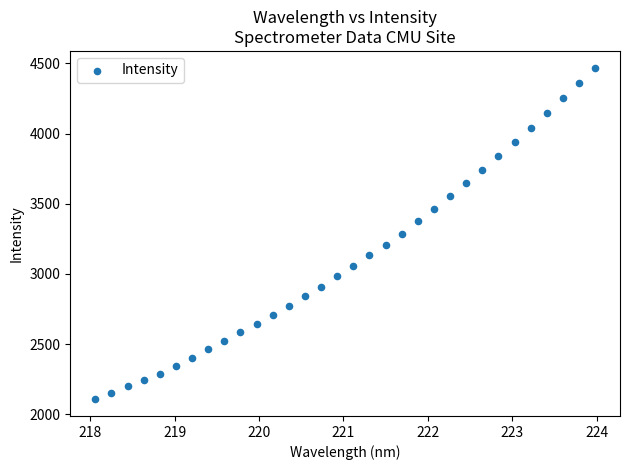

What is the range of X values (max minus min)?

5.9